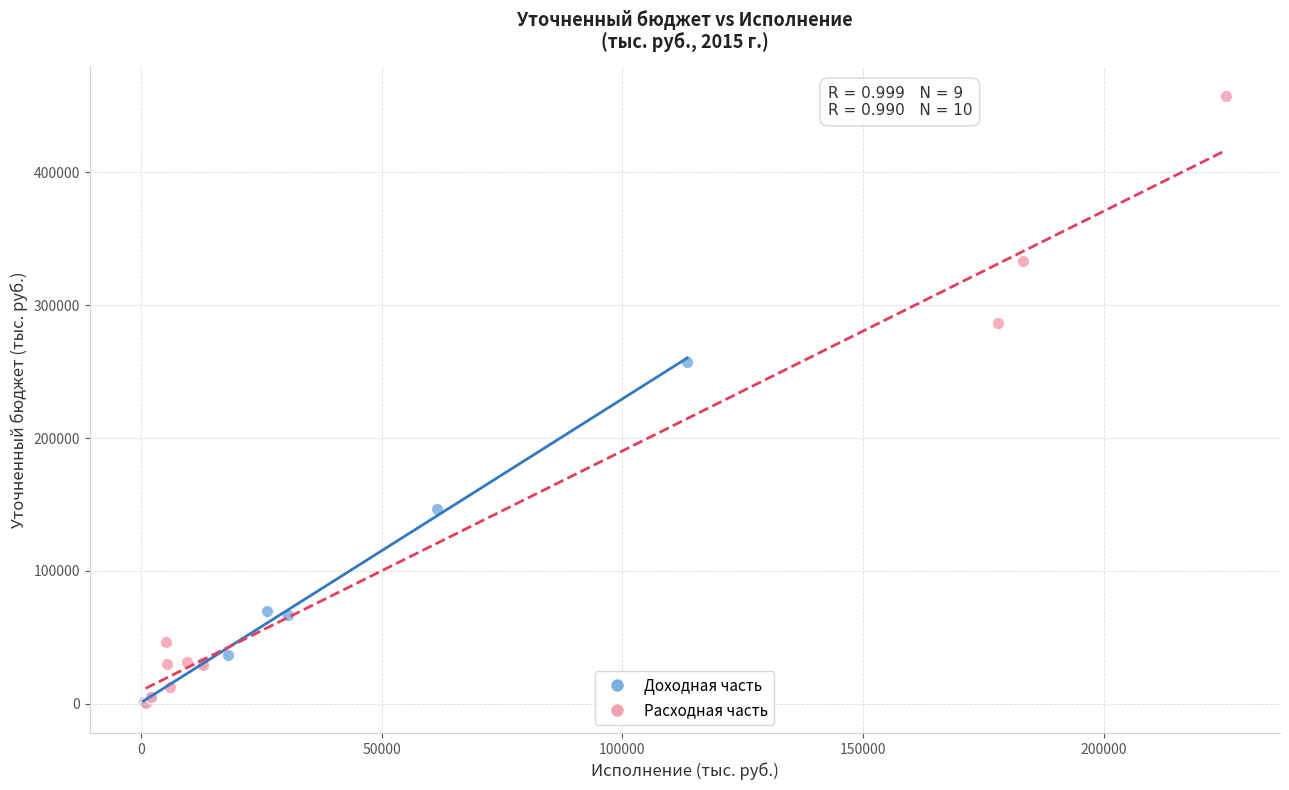

Which series has the widest spread of Y values?

Расходная часть